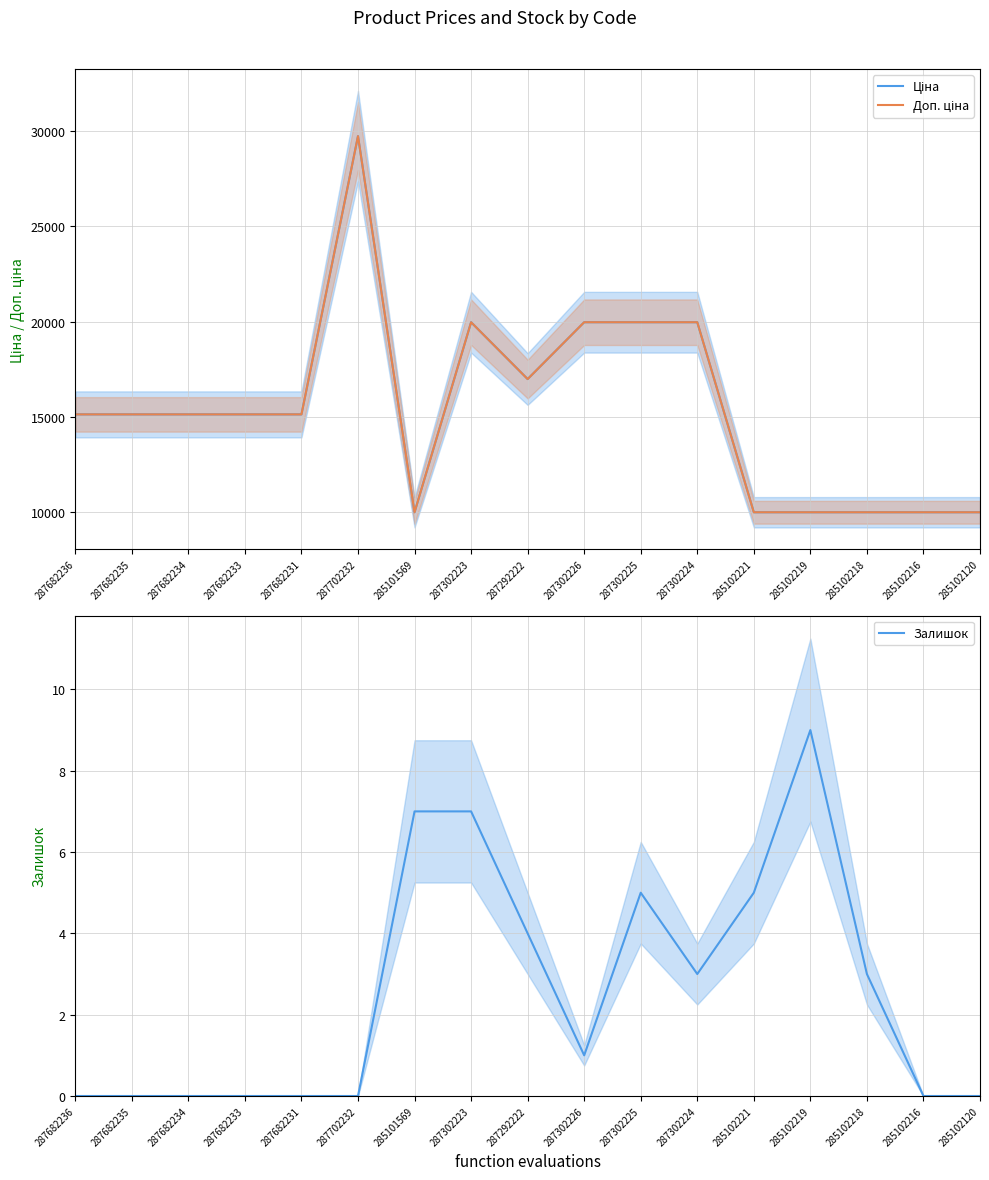

Between 287682236 and 287302225, which is larger?

287302225